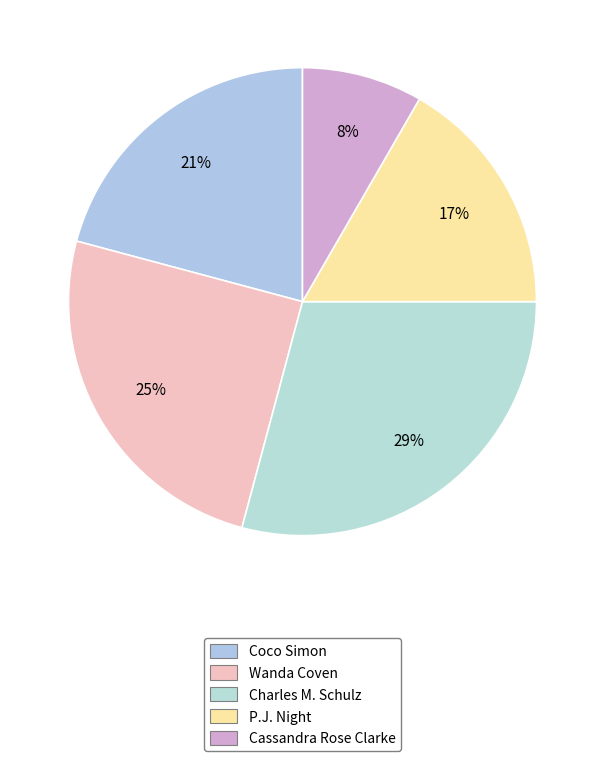

To the nearest percent, what percentage of the pie is Wanda Coven?

25%